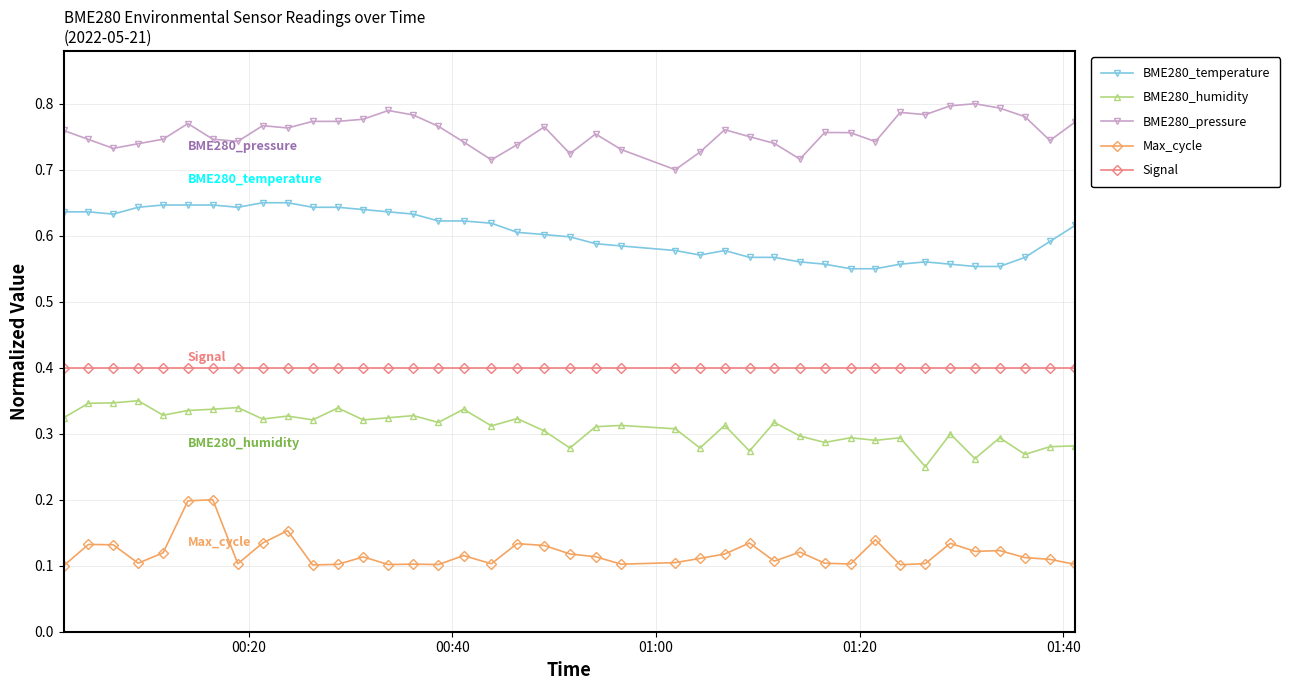

True or false: Max_cycle has more than 1 points higher than both neighbors.

True